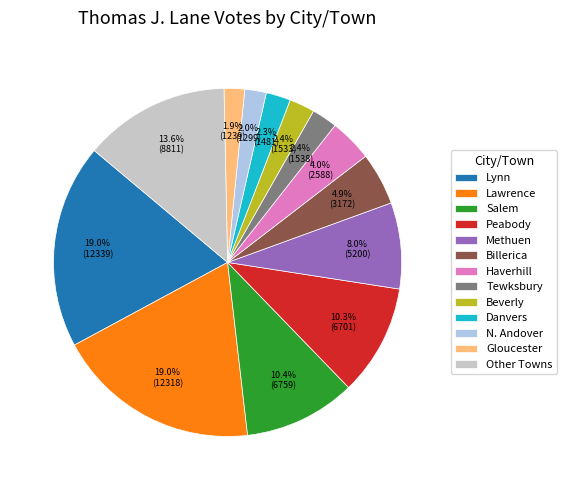

How much of the chart is everything except Beverly?

97.6%